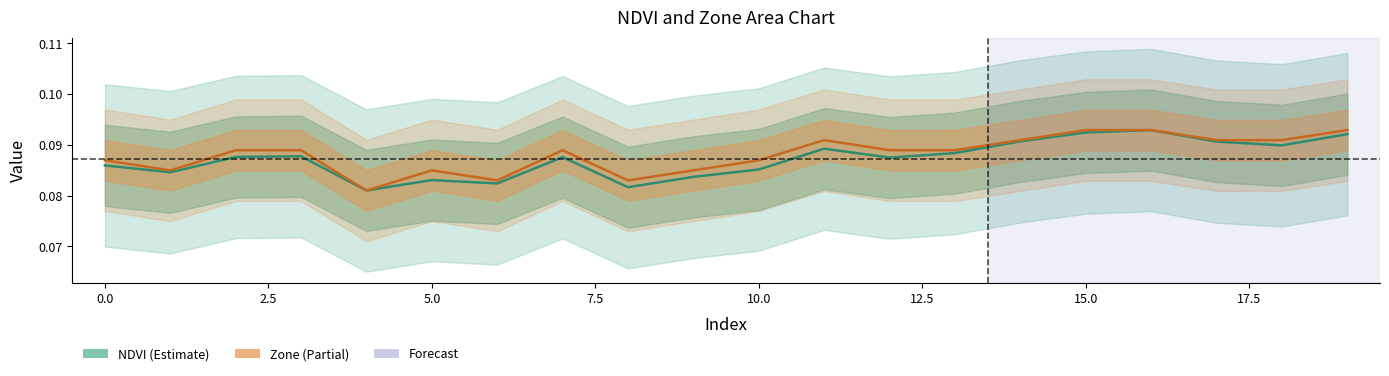

Between 4 and 5, which is larger?

5